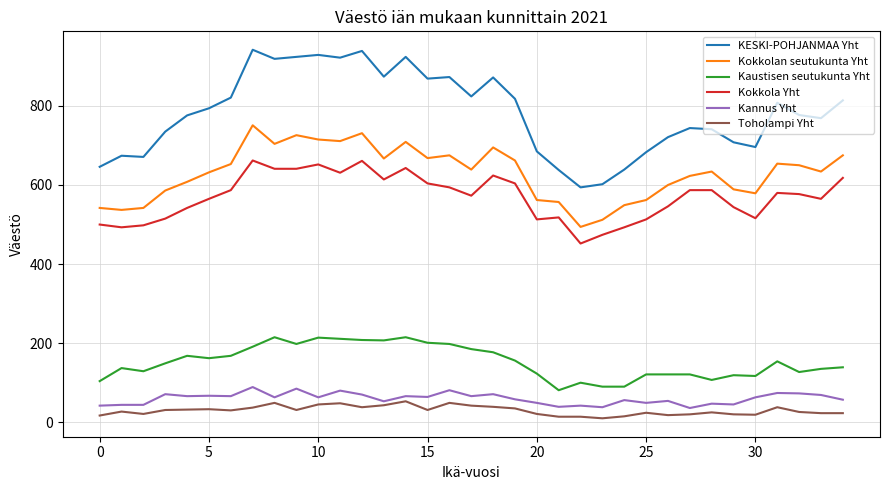

What is the maximum value shown in the chart?

942